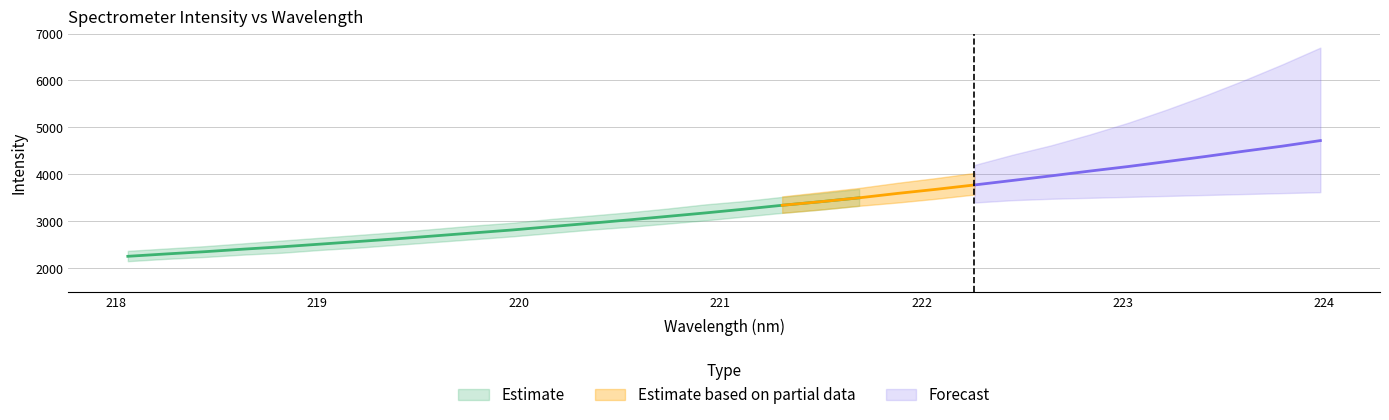

What is the smallest value displayed?

2254.1